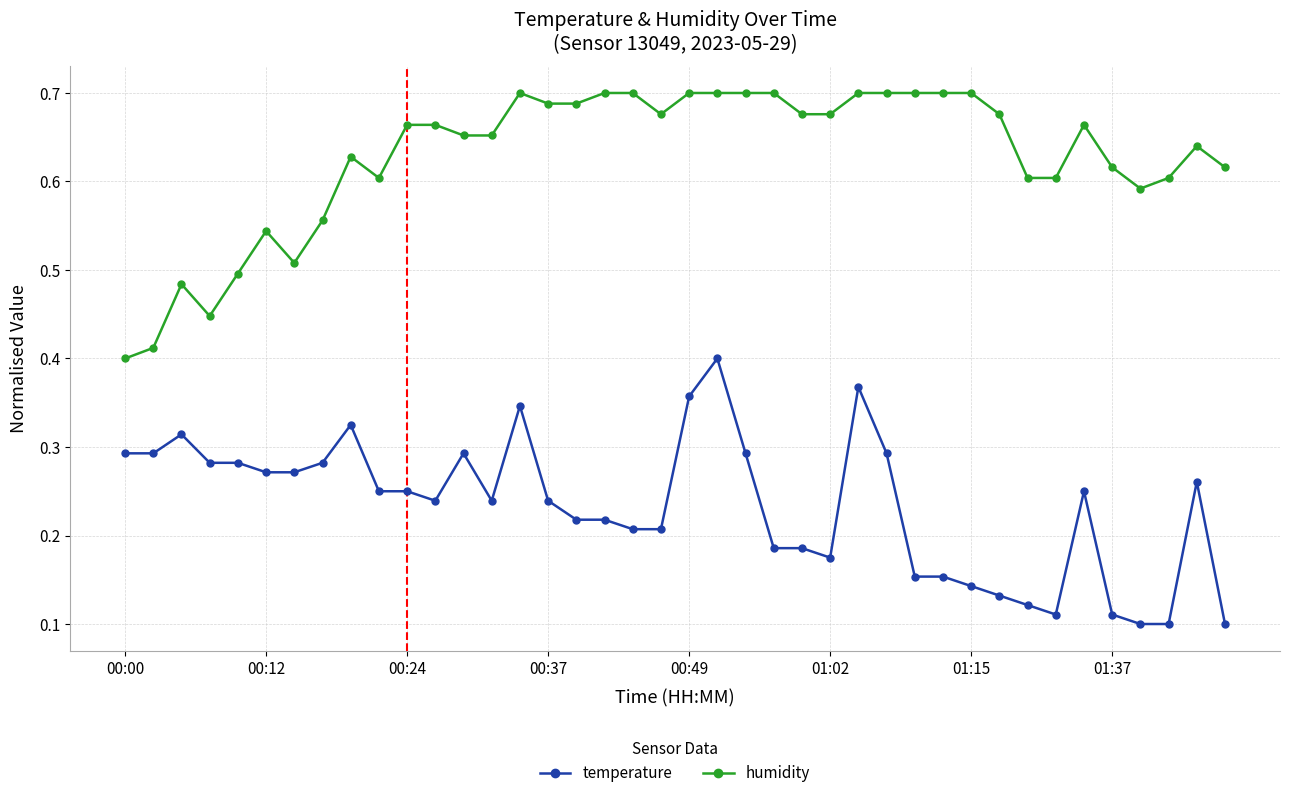

True or false: humidity has more than 1 points higher than both neighbors.

True